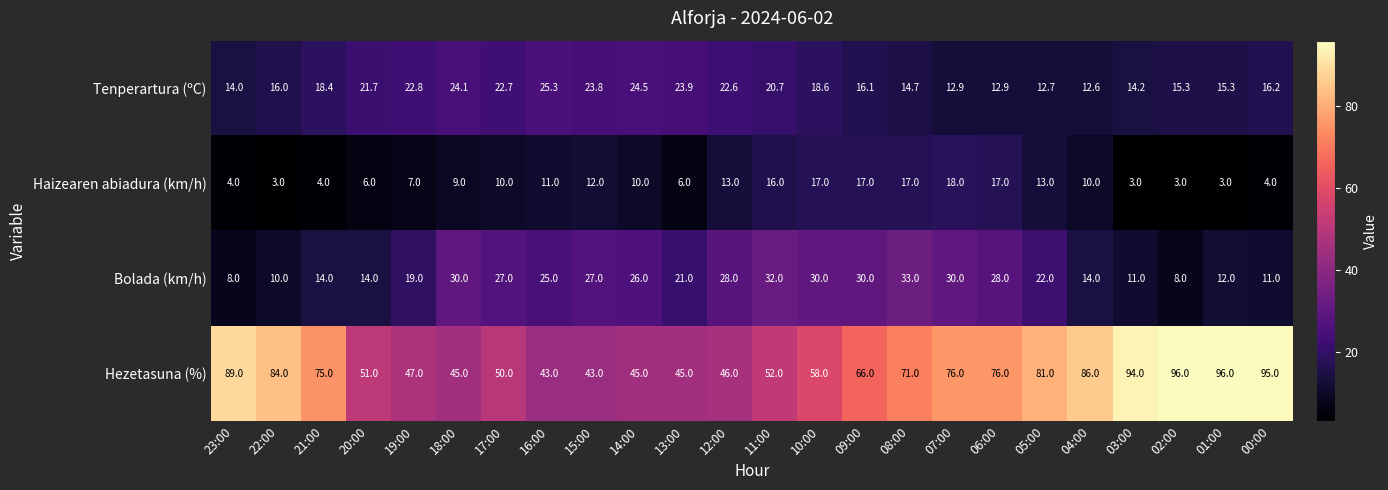

How many data points does each series have?

24